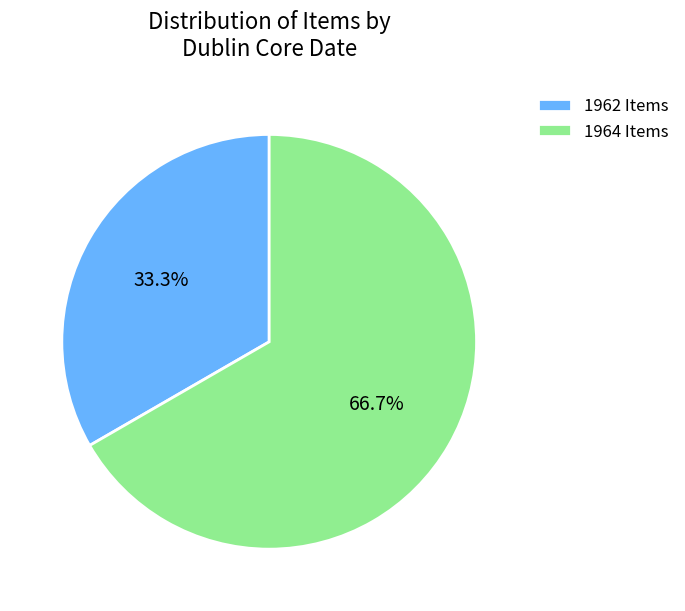

How much of the chart is everything except 1962 Items?

66.7%